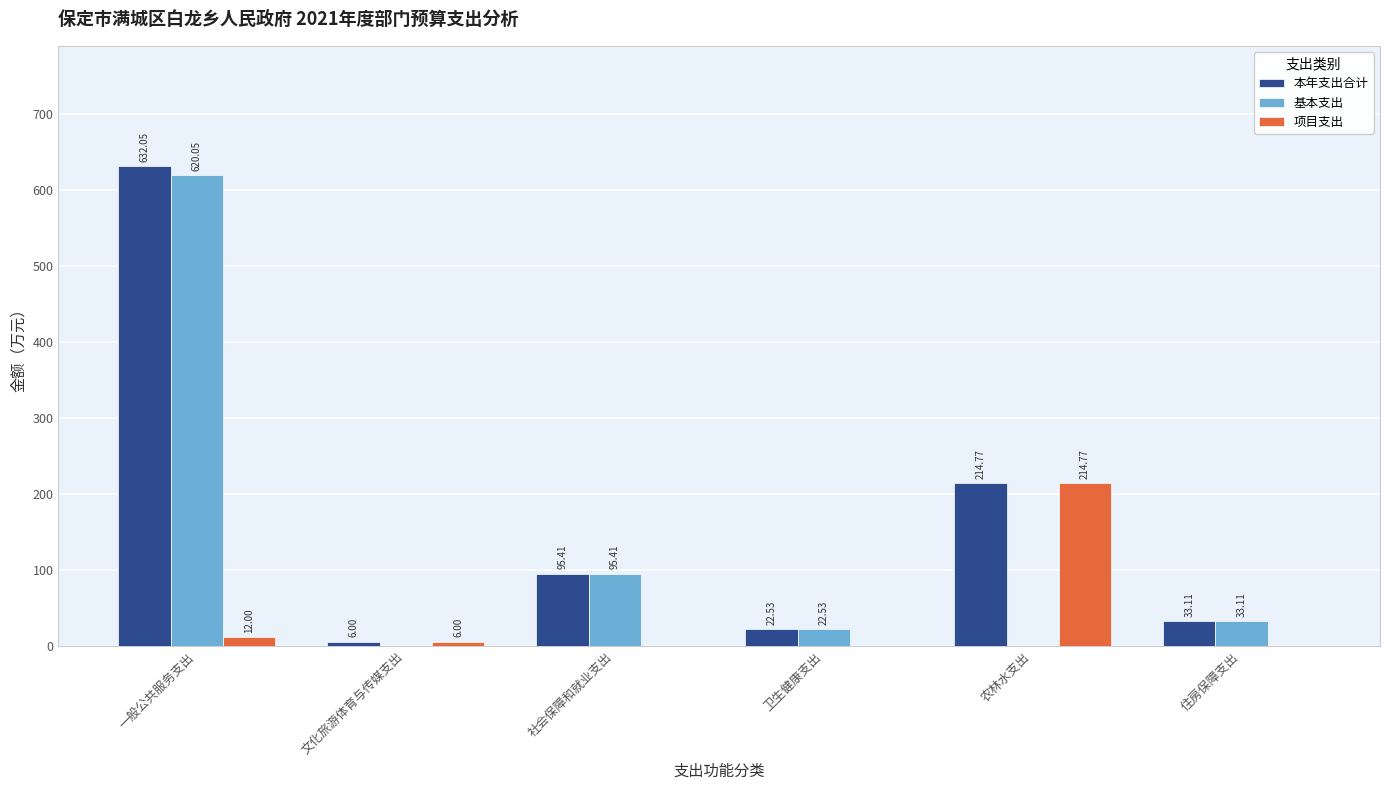

How many values in the 本年支出合计 series exceed 95?

3